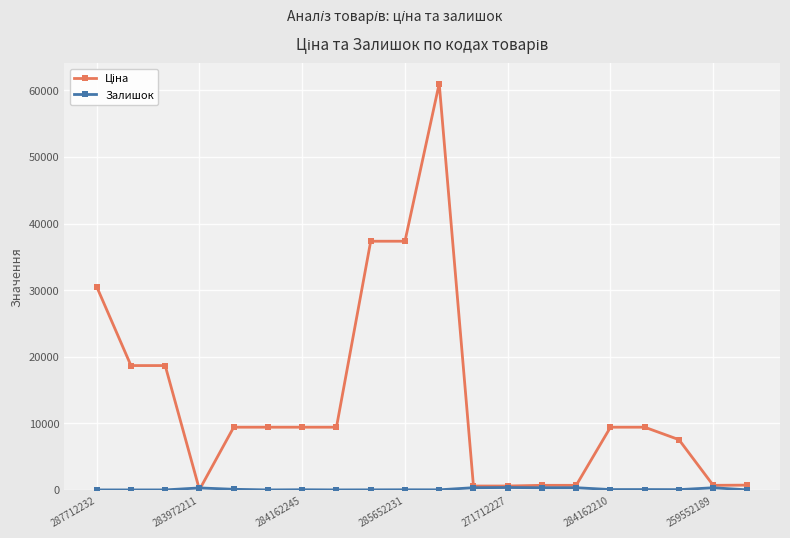

How many categories are shown in the chart?

20